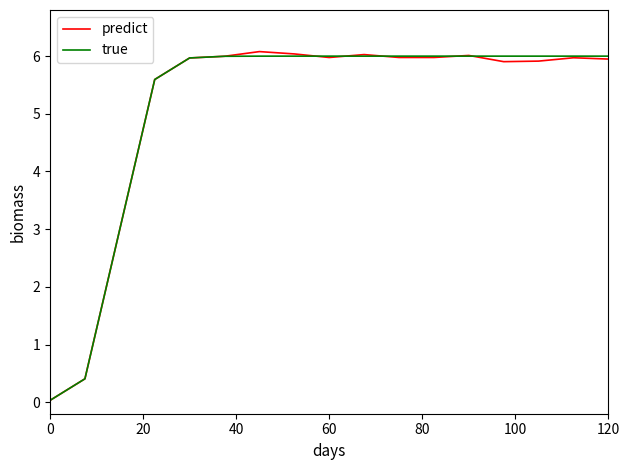

What is the highest value of the predict series?

6.1